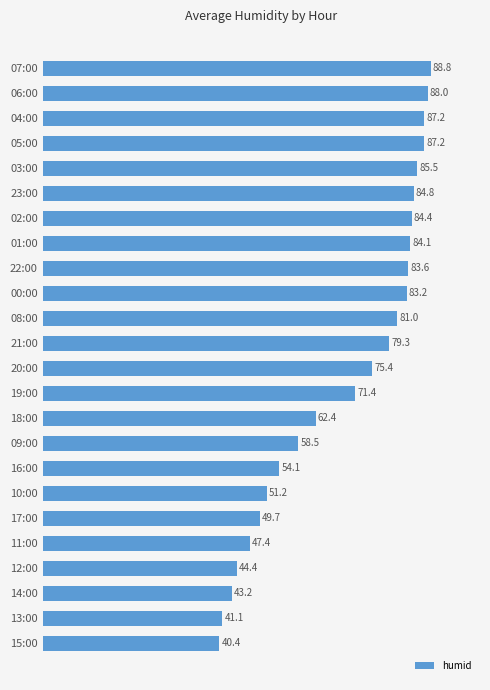

What is the difference between the values at 19:00 and 02:00?

13.0